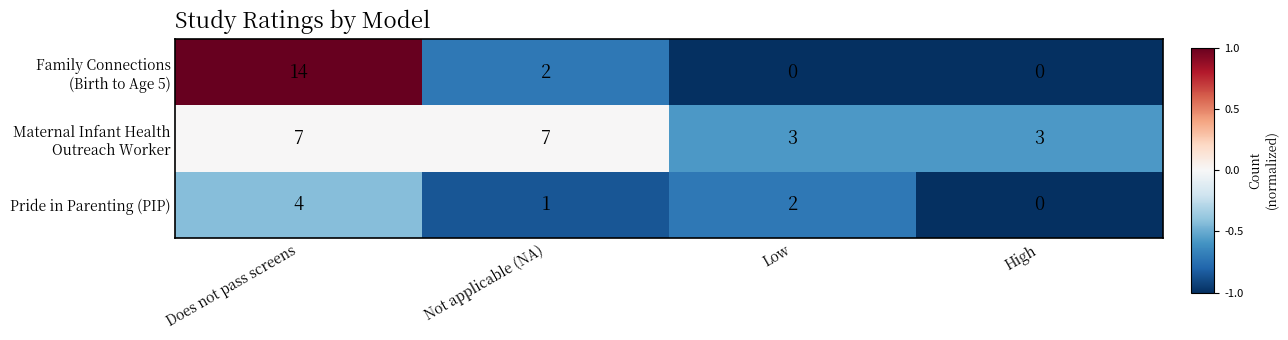

At which category is the sum across all series the highest?

Does not pass screens